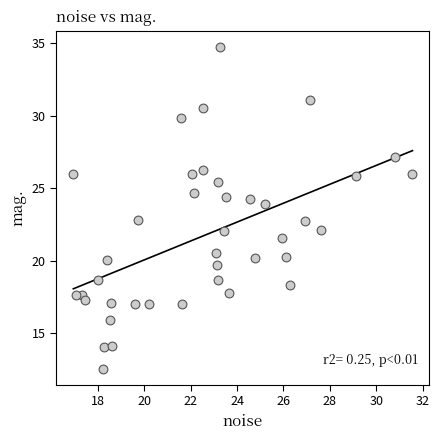

What is the range of Y values (max minus min)?

22.1